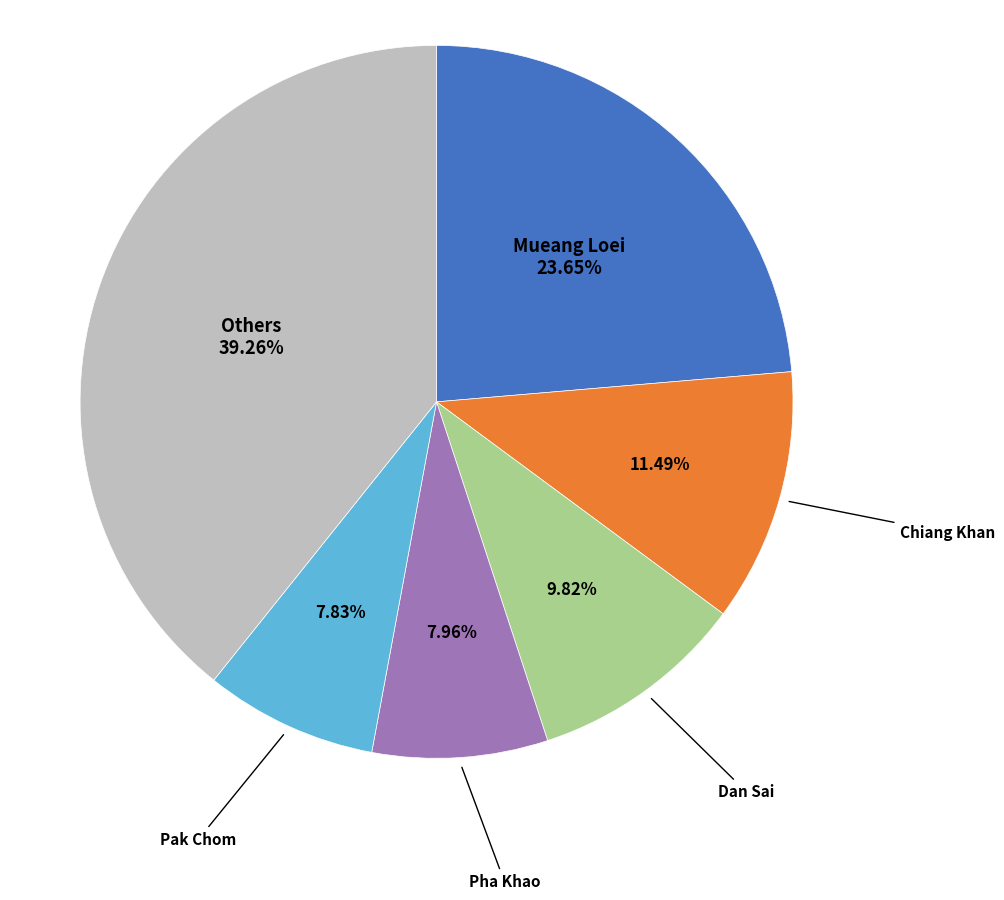

Is there any slice that represents more than half of the pie?

No